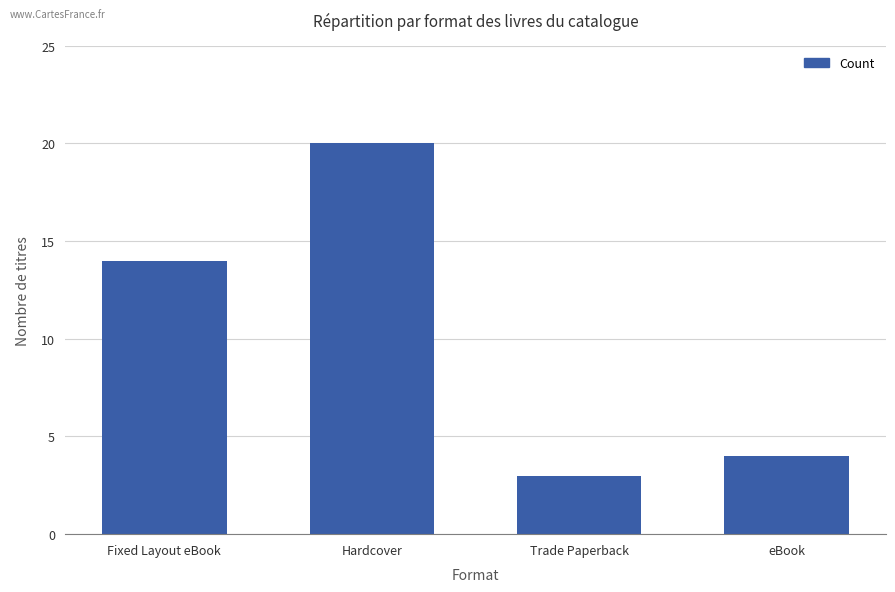

Count the number of categories in the chart.

4